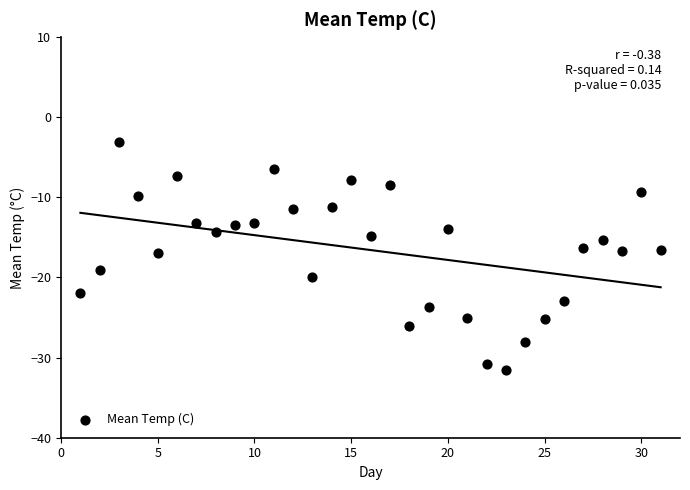

What is the range of Y values (max minus min)?

28.4